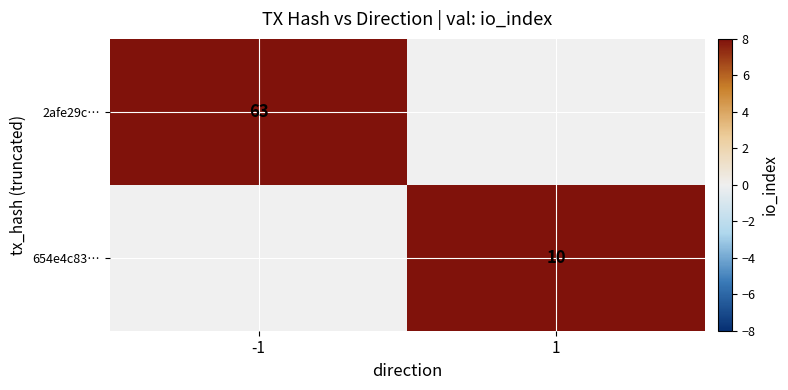

True or false: 2afe29c… has a value of 94.7 at -1.

False